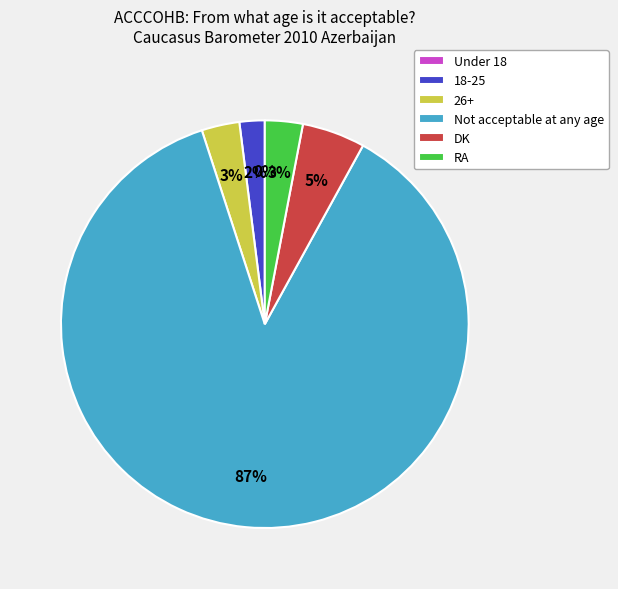

Which slice is the smallest?

Under 18